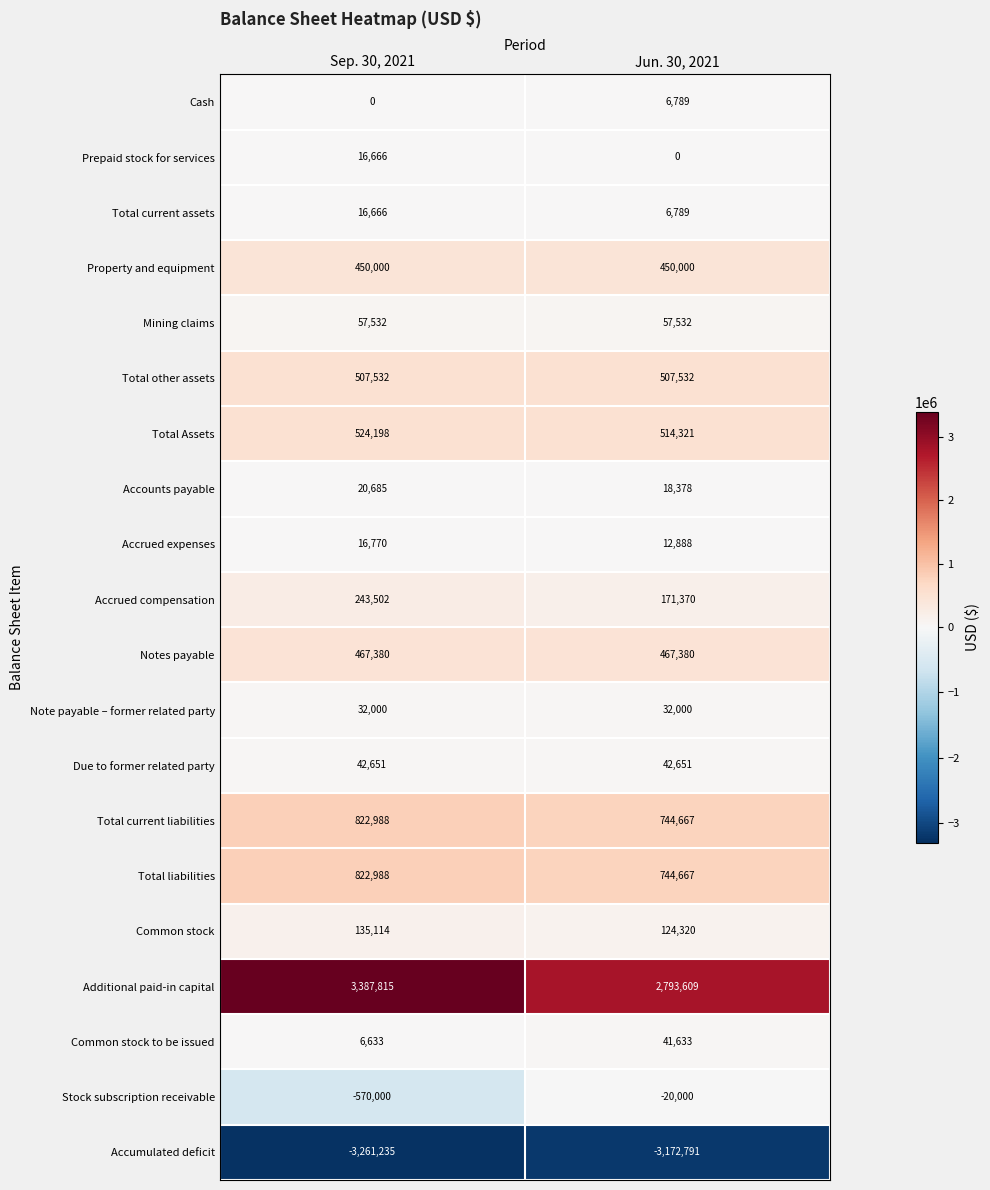

What is the sum of the Common stock to be issued values at Jun. 30, 2021 and Sep. 30, 2021?

48266